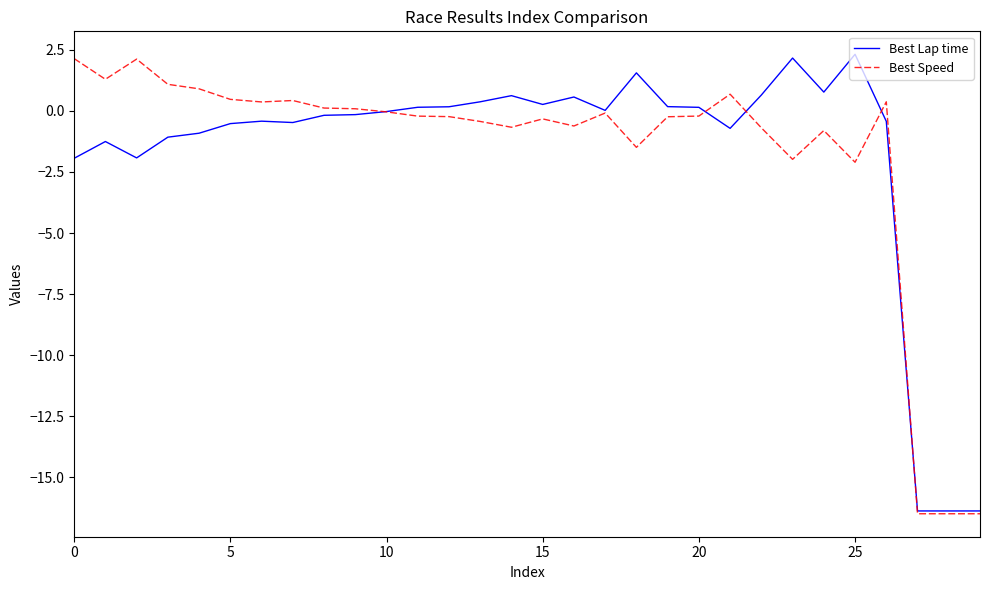

What is the minimum value for Best Speed?

-16.5